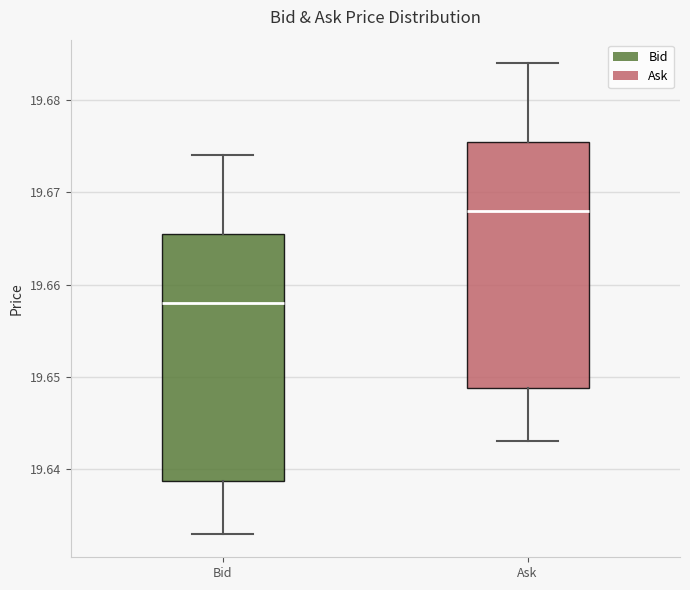

Where is the upper edge of the box for Ask on the y-axis? The values are not printed on the chart, so give them approximately, as read against the axis.

19.676